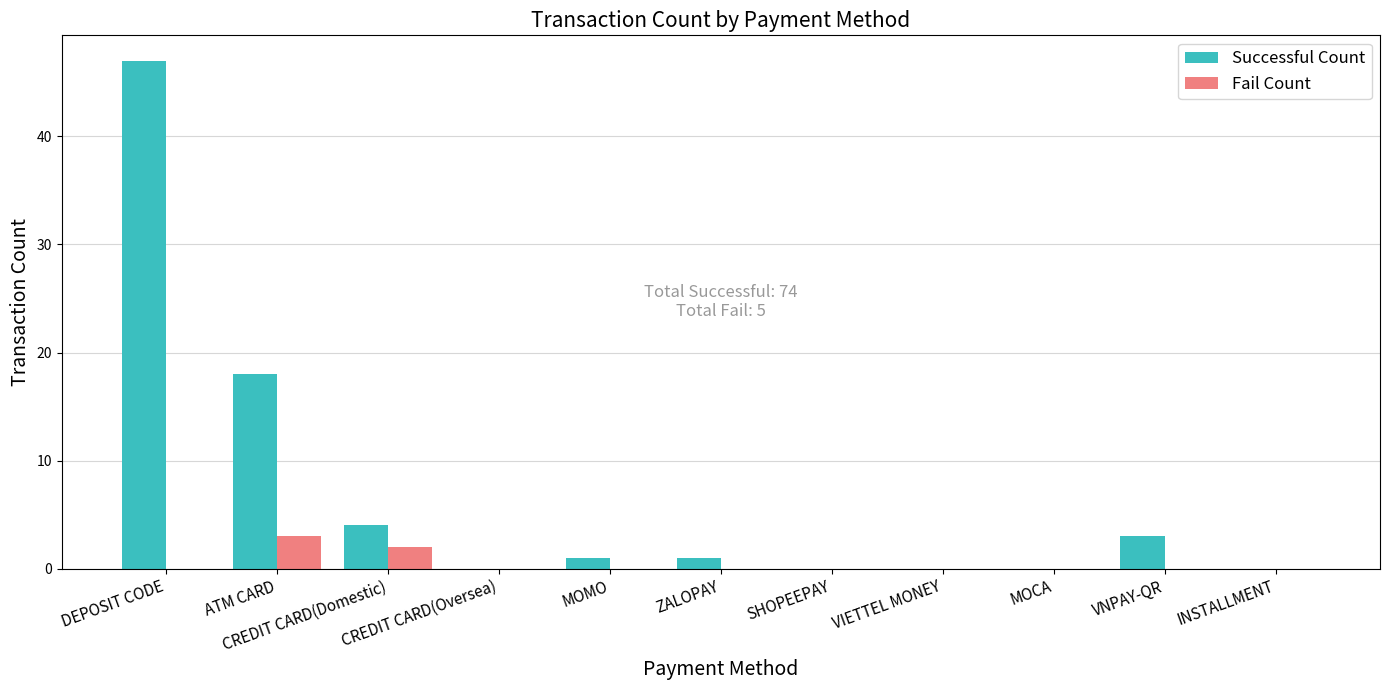

Which series has the largest total across all categories?

Successful Count